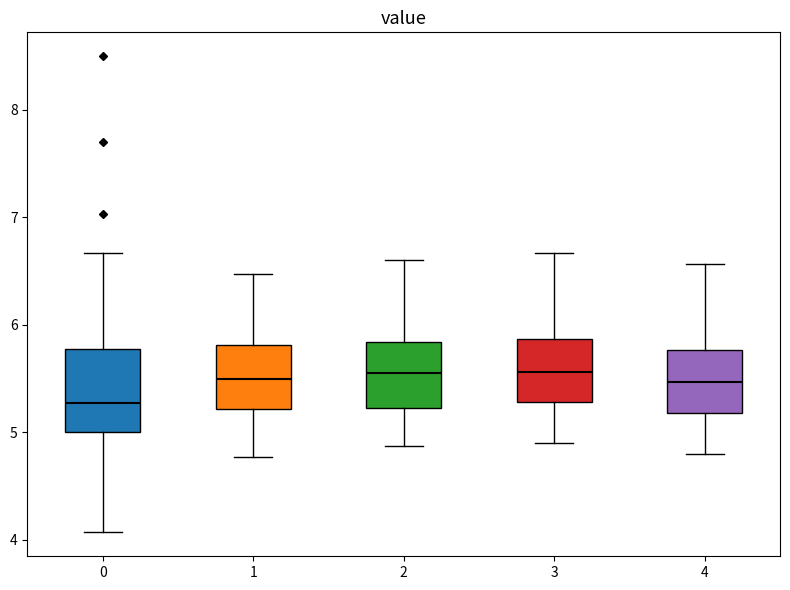

Comparing the boxes themselves (not the whiskers), which one is the tallest?

0